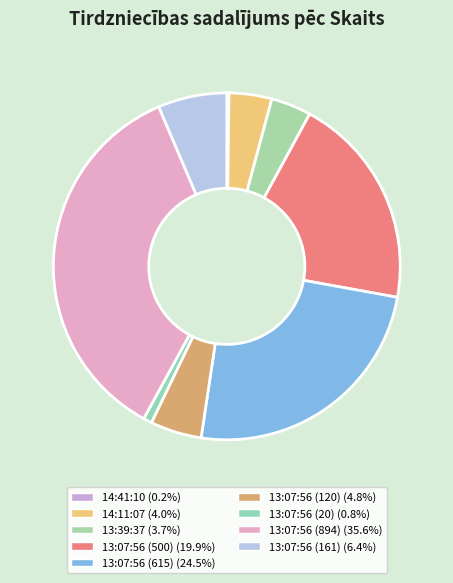

How many segments does this pie chart have?

9